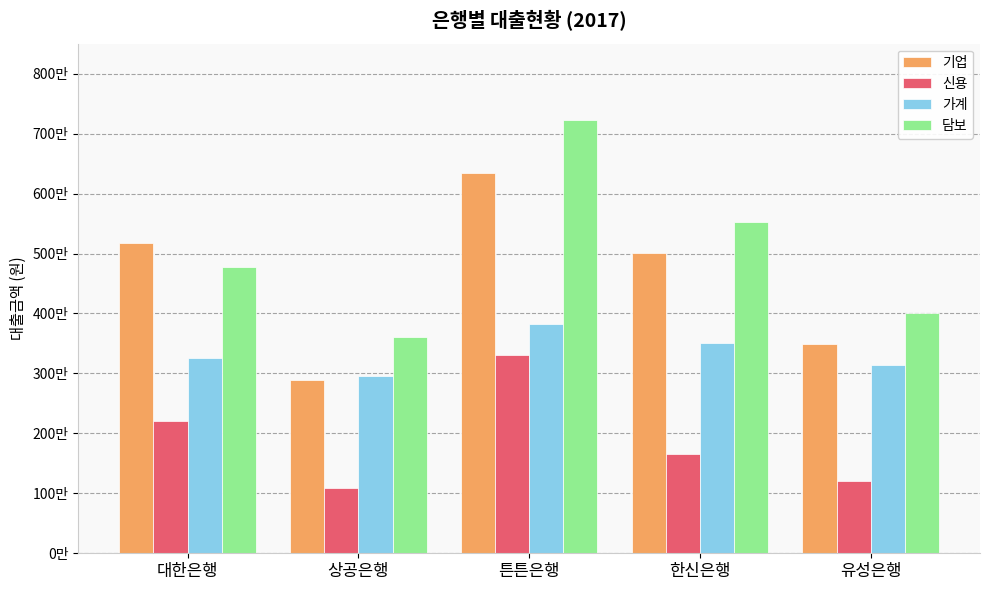

What is the average value of the 기업 series?

4577260